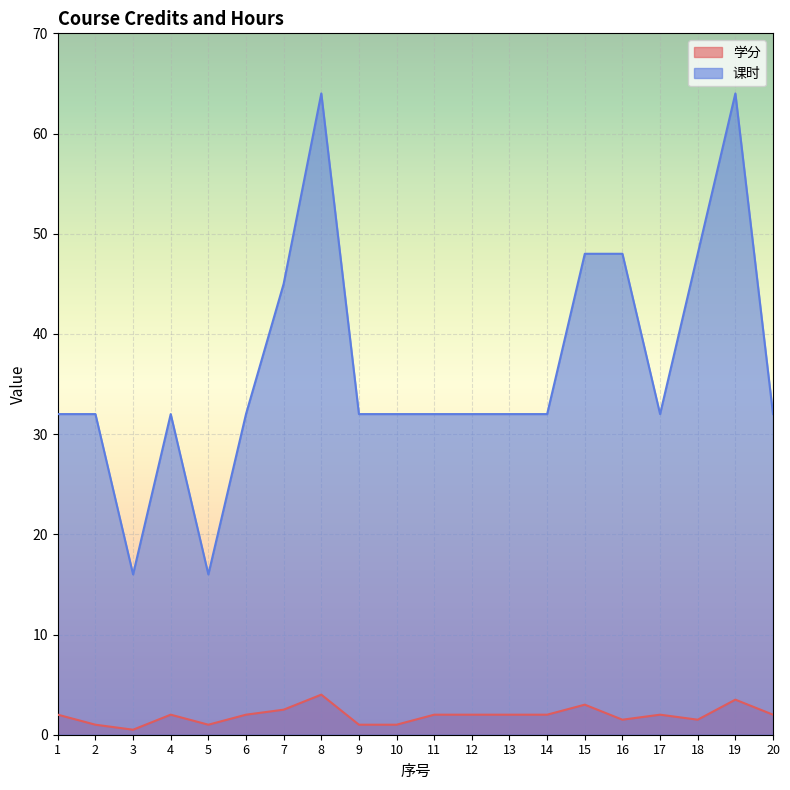

What is the maximum value shown in the chart?

64.0